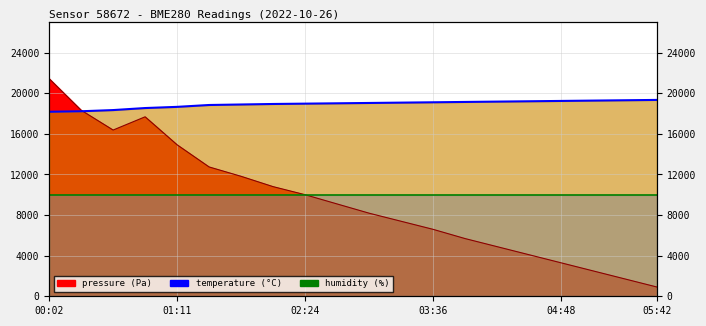

What is the value of the pressure point at the 17th from the left?

3295.5